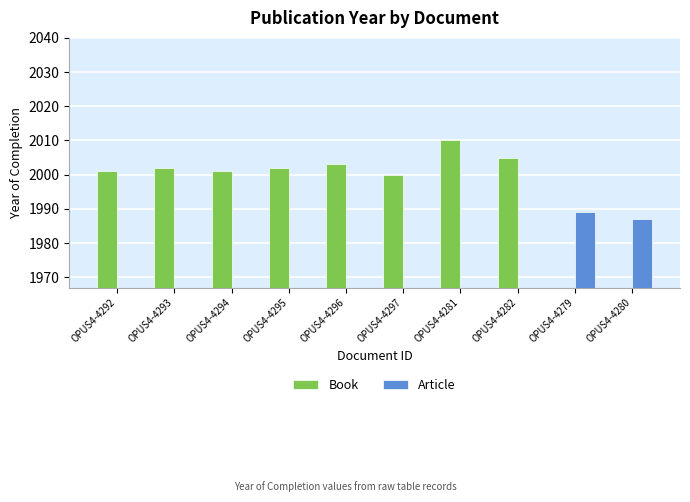

Reading left to right, extract all data points from this chart.

Book: OPUS4-4292=2001	OPUS4-4293=2002	OPUS4-4294=2001	OPUS4-4295=2002	OPUS4-4296=2003	OPUS4-4297=2000	OPUS4-4281=2010	OPUS4-4282=2005	OPUS4-4279=0	OPUS4-4280=0
Article: OPUS4-4292=0	OPUS4-4293=0	OPUS4-4294=0	OPUS4-4295=0	OPUS4-4296=0	OPUS4-4297=0	OPUS4-4281=0	OPUS4-4282=0	OPUS4-4279=1989	OPUS4-4280=1987